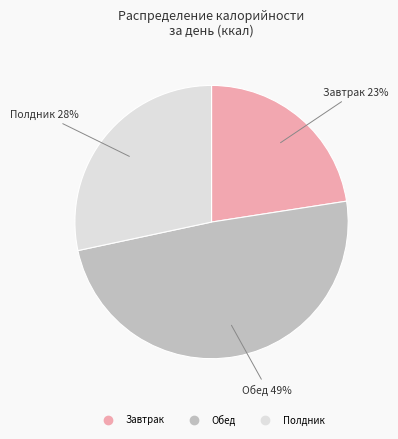

Which has a higher value, Завтрак or Обед?

Обед